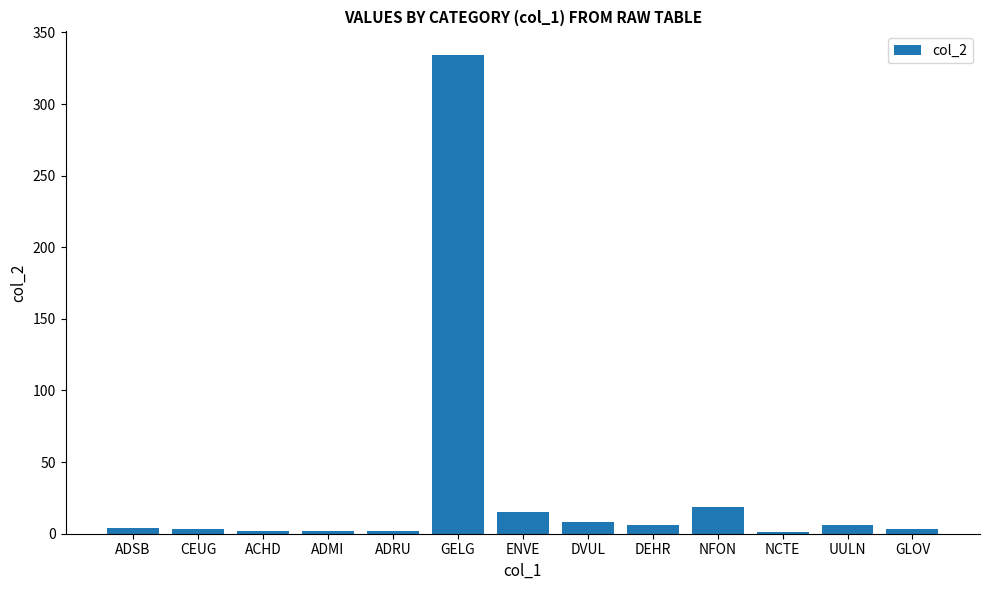

Is it true that the value at DEHR is 6?

True